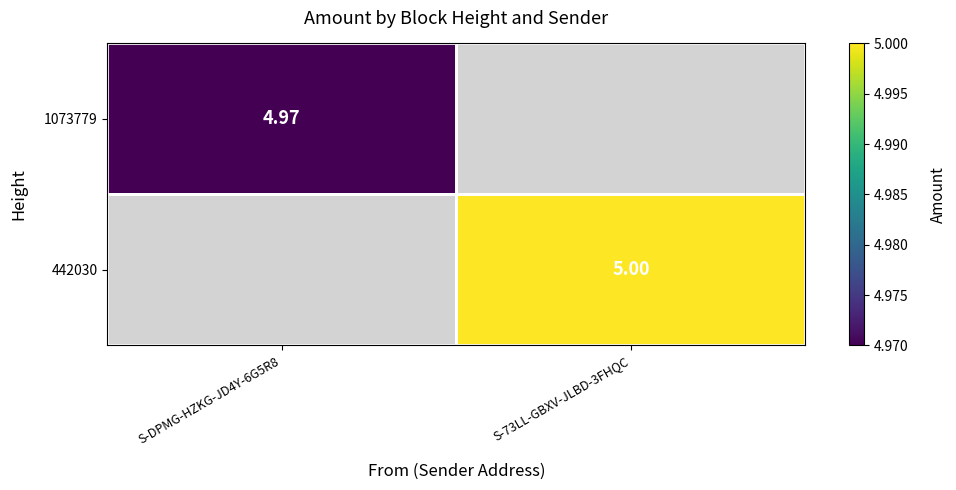

Is it true that 442030 equals 7.4 at S-73LL-GBXV-JLBD-3FHQC?

False